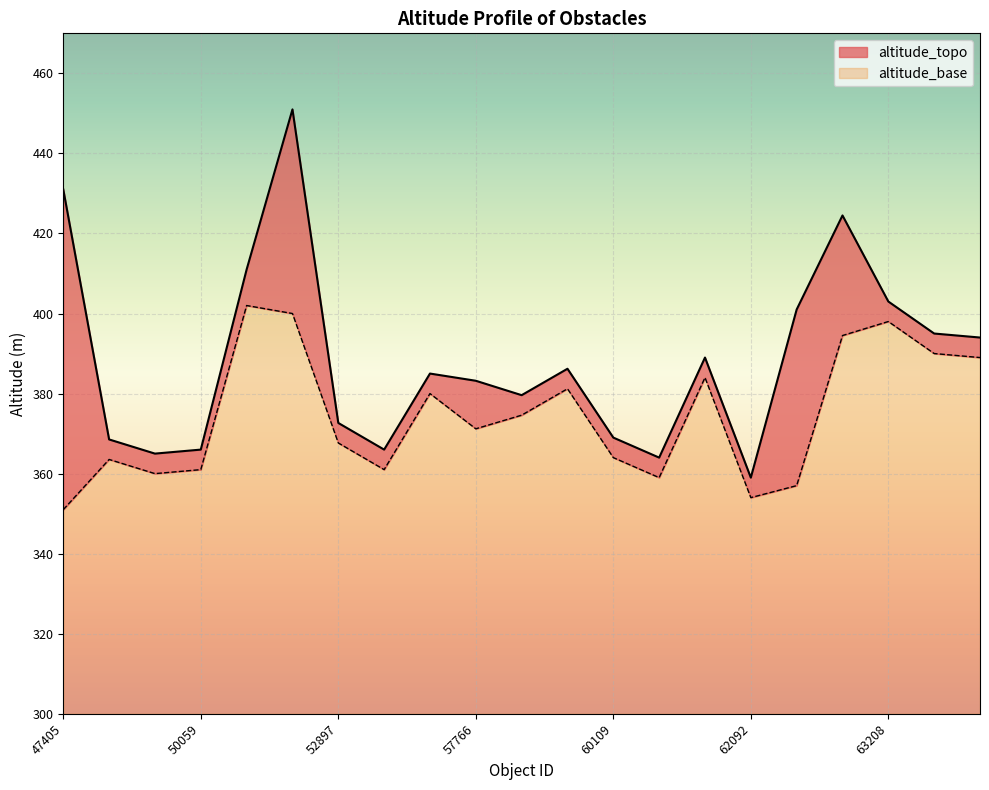

Reading left to right, transcribe all the data shown in this chart.

47405=431.0	50024=368.5	50058=365.0	50059=366.0	51299=411.0	51297=451.0	52897=372.7	55240=366.0	56741=385.0	57766=383.2	57767=379.6	57768=386.2	60109=369.0	60110=364.0	60719=389.0	62092=359.0	62093=401.0	63207=424.5	63208=403.0	63209=395.0	64018=394.0